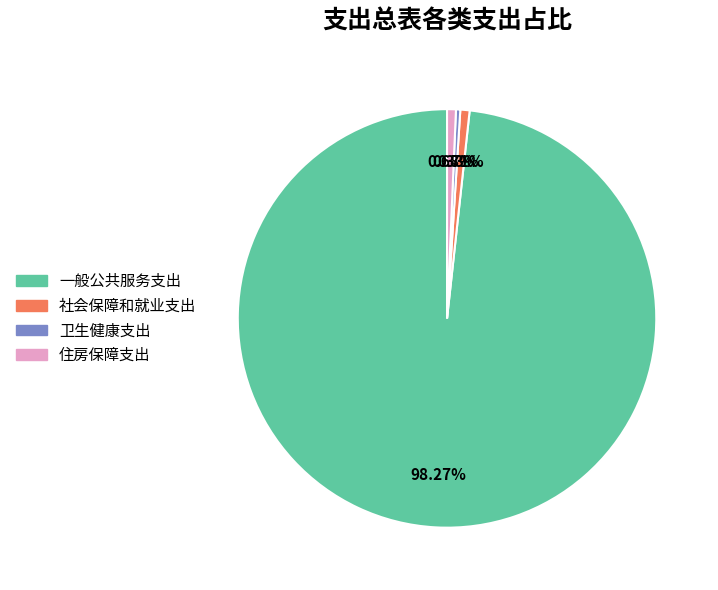

Between 住房保障支出 and 一般公共服务支出, which is larger?

一般公共服务支出